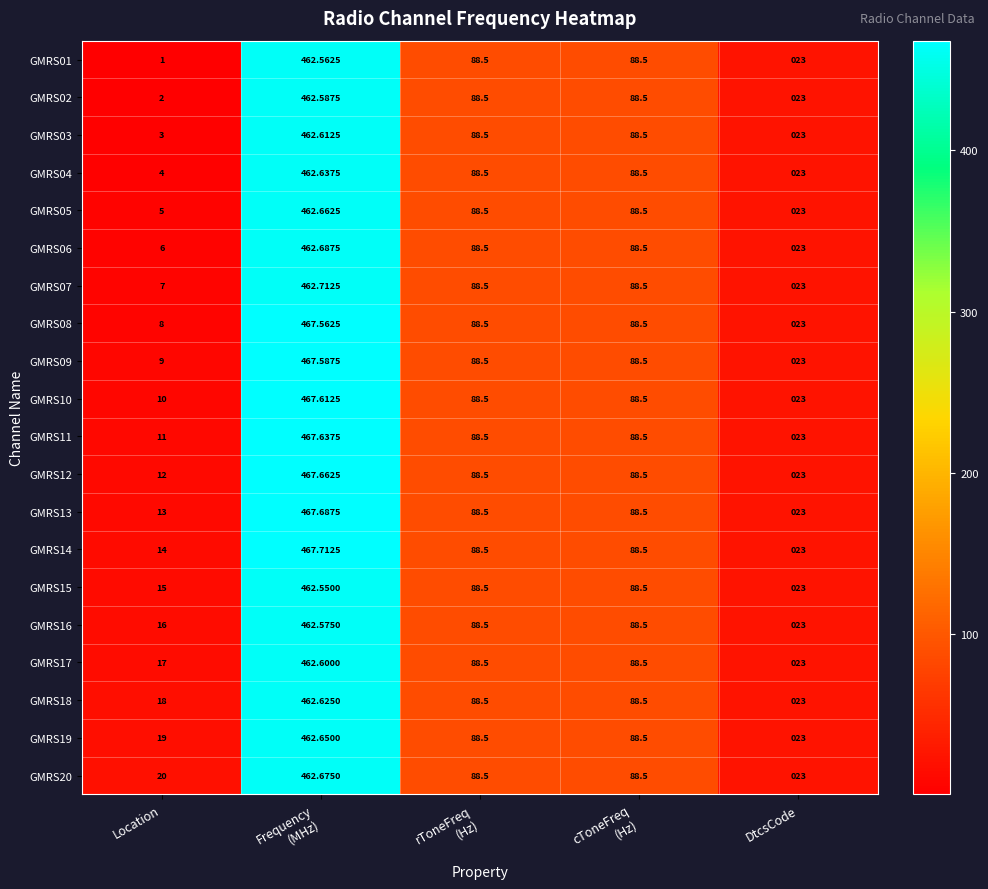

At how many categories does at least one series exceed 228?

1